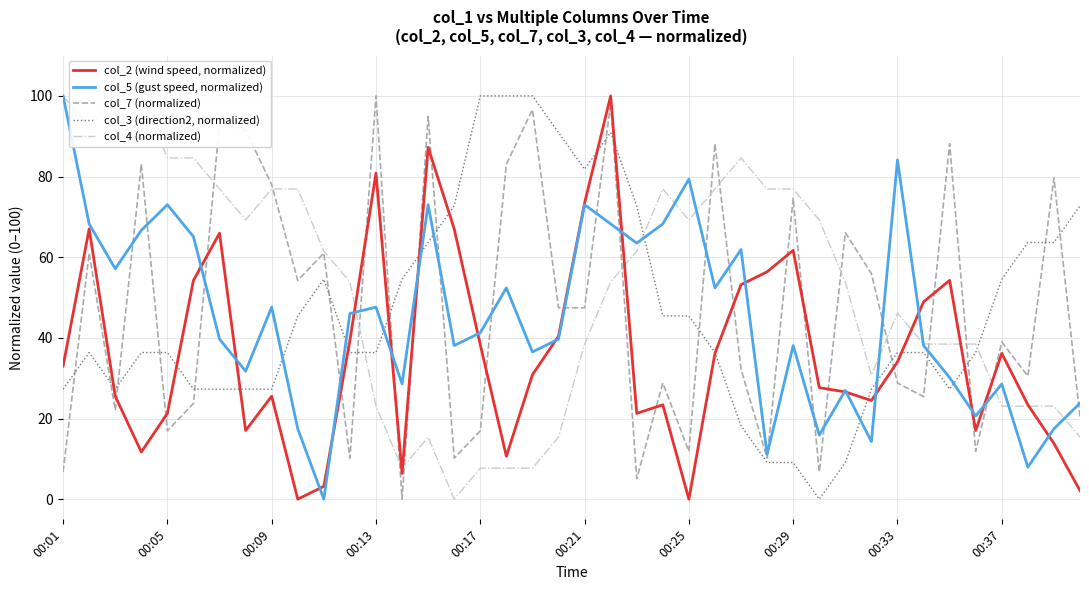

What is the highest value of the col_7 (normalized) series?

100.0